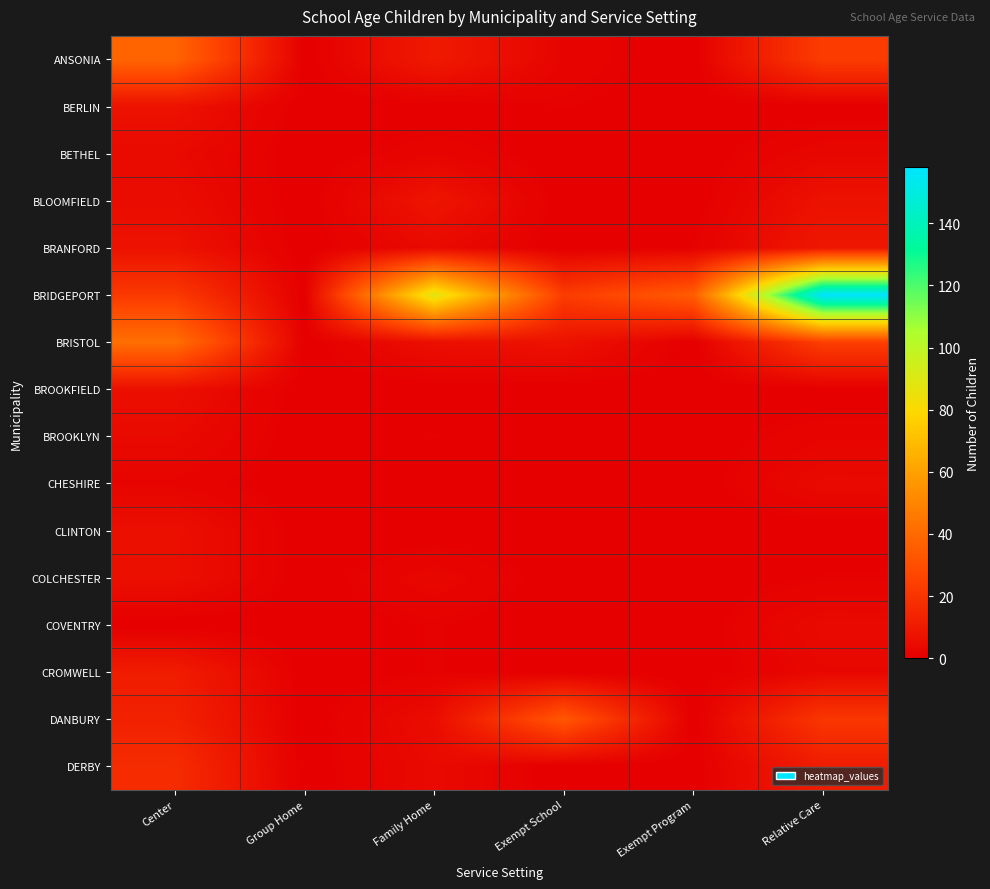

Reading left to right, transcribe all the data shown in this chart.

ANSONIA: Center=38	Group Home=0	Family Home=10	Exempt School=2	Exempt Program=0	Relative Care=23
BERLIN: Center=7	Group Home=0	Family Home=0	Exempt School=1	Exempt Program=0	Relative Care=0
BETHEL: Center=4	Group Home=0	Family Home=2	Exempt School=0	Exempt Program=0	Relative Care=3
BLOOMFIELD: Center=5	Group Home=0	Family Home=8	Exempt School=0	Exempt Program=0	Relative Care=7
BRANFORD: Center=7	Group Home=0	Family Home=4	Exempt School=0	Exempt Program=1	Relative Care=9
BRIDGEPORT: Center=22	Group Home=0	Family Home=89	Exempt School=23	Exempt Program=35	Relative Care=158
BRISTOL: Center=42	Group Home=0	Family Home=6	Exempt School=7	Exempt Program=0	Relative Care=24
BROOKFIELD: Center=6	Group Home=0	Family Home=0	Exempt School=0	Exempt Program=0	Relative Care=0
BROOKLYN: Center=4	Group Home=0	Family Home=1	Exempt School=0	Exempt Program=0	Relative Care=2
CHESHIRE: Center=2	Group Home=0	Family Home=0	Exempt School=0	Exempt Program=0	Relative Care=4
CLINTON: Center=6	Group Home=0	Family Home=0	Exempt School=0	Exempt Program=0	Relative Care=0
COLCHESTER: Center=6	Group Home=0	Family Home=3	Exempt School=0	Exempt Program=0	Relative Care=1
COVENTRY: Center=0	Group Home=0	Family Home=1	Exempt School=0	Exempt Program=0	Relative Care=4
CROMWELL: Center=11	Group Home=0	Family Home=1	Exempt School=0	Exempt Program=0	Relative Care=3
DANBURY: Center=13	Group Home=0	Family Home=5	Exempt School=33	Exempt Program=0	Relative Care=21
DERBY: Center=17	Group Home=0	Family Home=4	Exempt School=0	Exempt Program=0	Relative Care=11